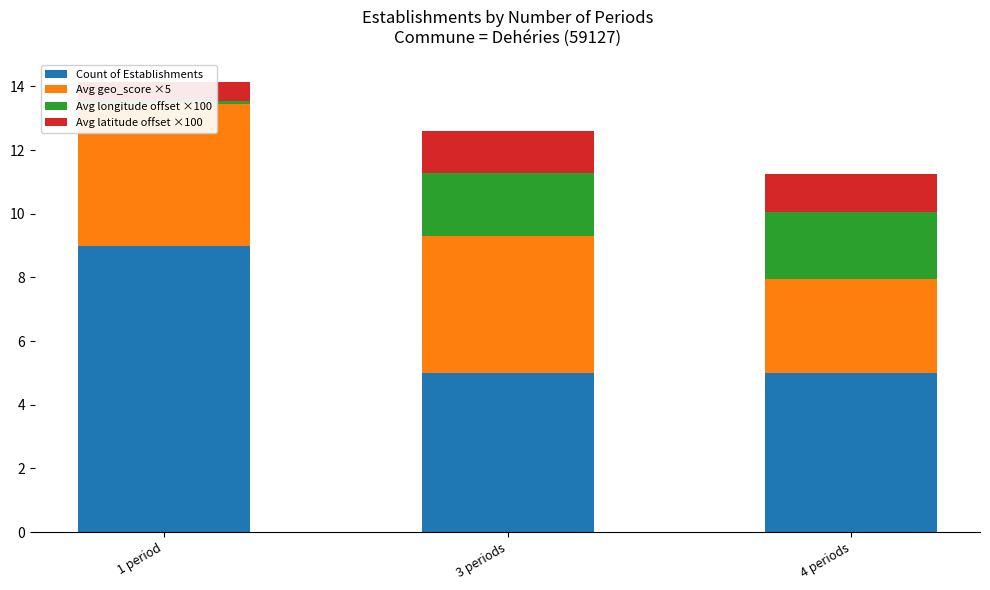

Between 1 period and 4 periods, which series saw the biggest shift?

Count of Establishments